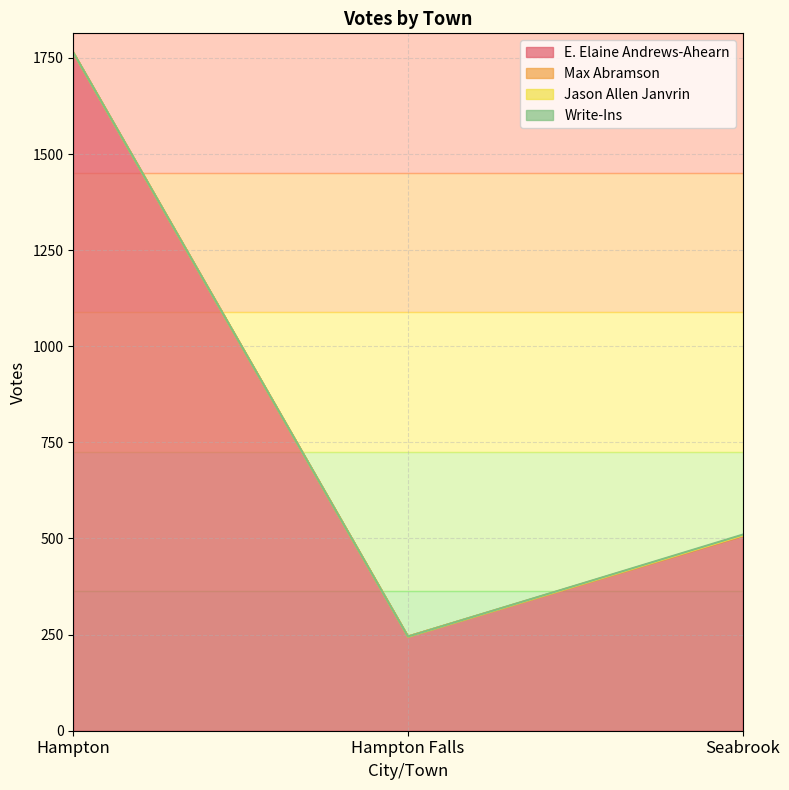

The Max Abramson series shows 0 at Seabrook. True or false?

False